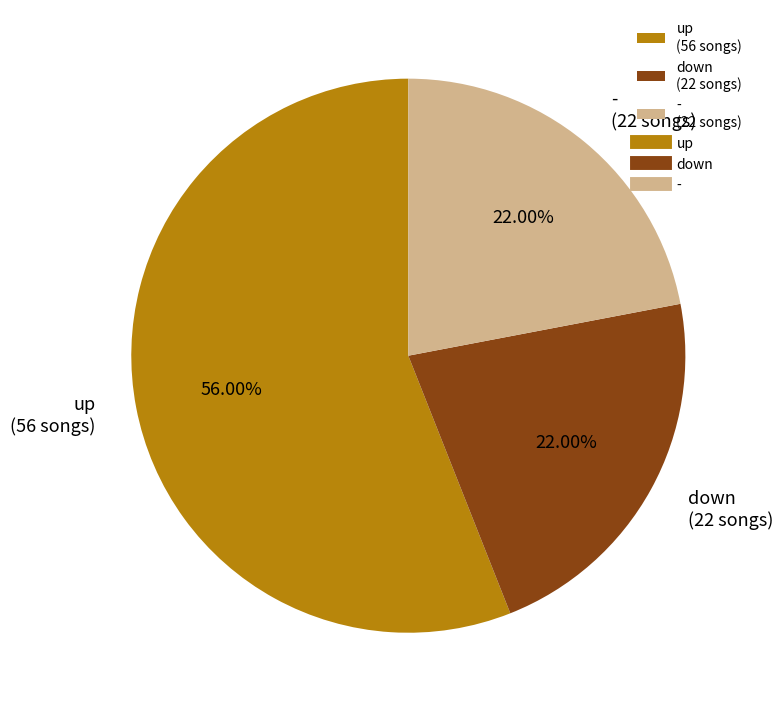

Do up (56 songs) and - (22 songs) together represent more than half of the pie?

Yes